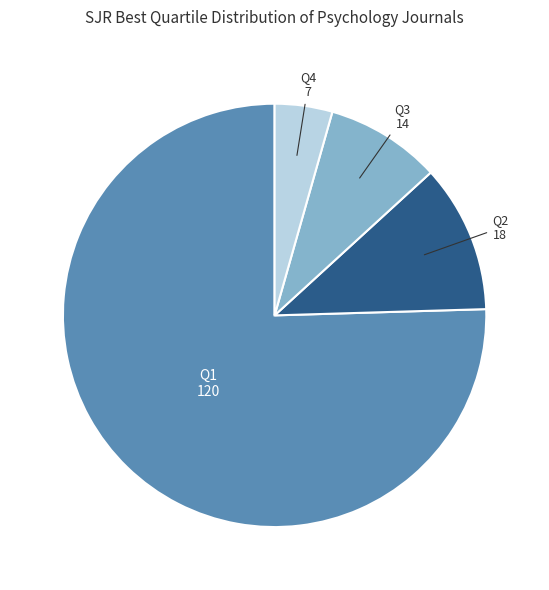

Does any single category account for the majority?

Yes